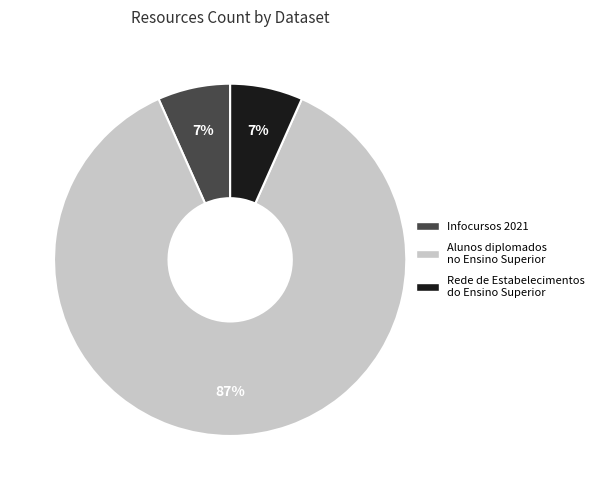

Which slice represents more than half of the pie?

Alunos diplomados no Ensino Superior